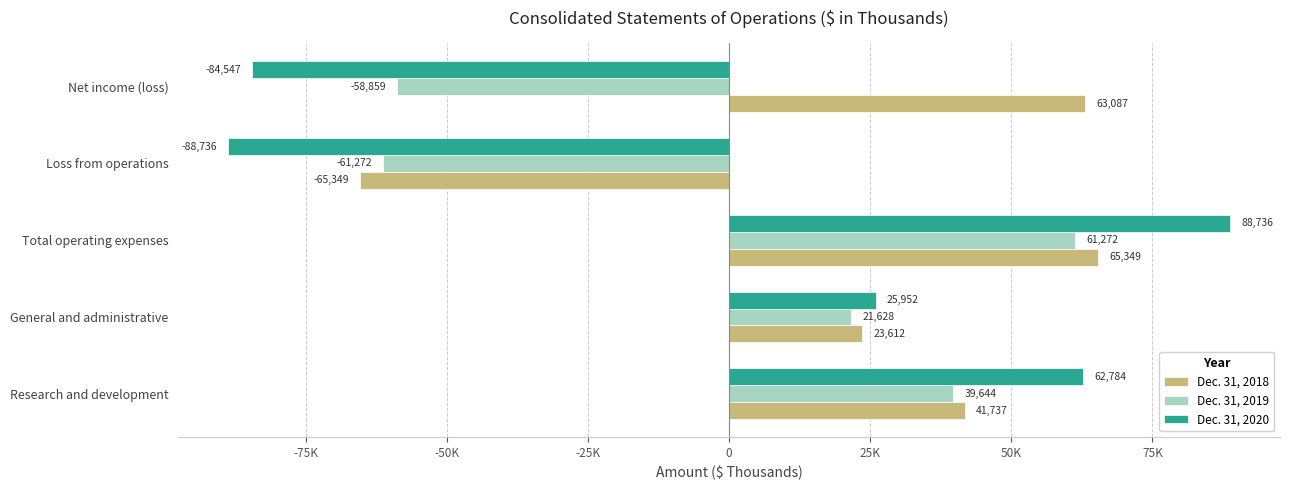

At which label is Dec. 31, 2020 closest to 0?

General and administrative